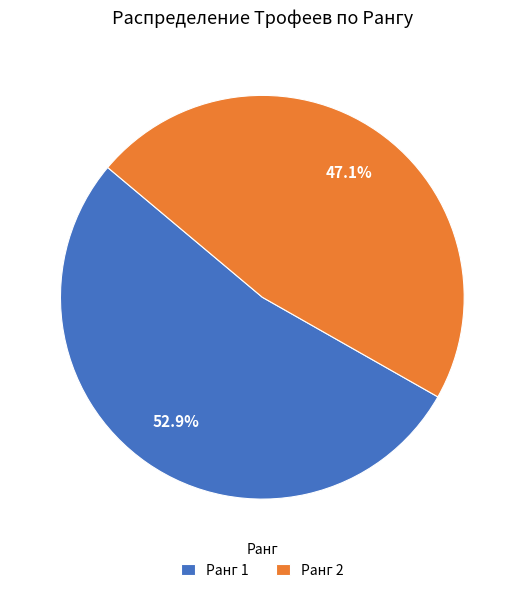

What is the ratio of the value at Ранг 2 to the value at Ранг 1?

0.9